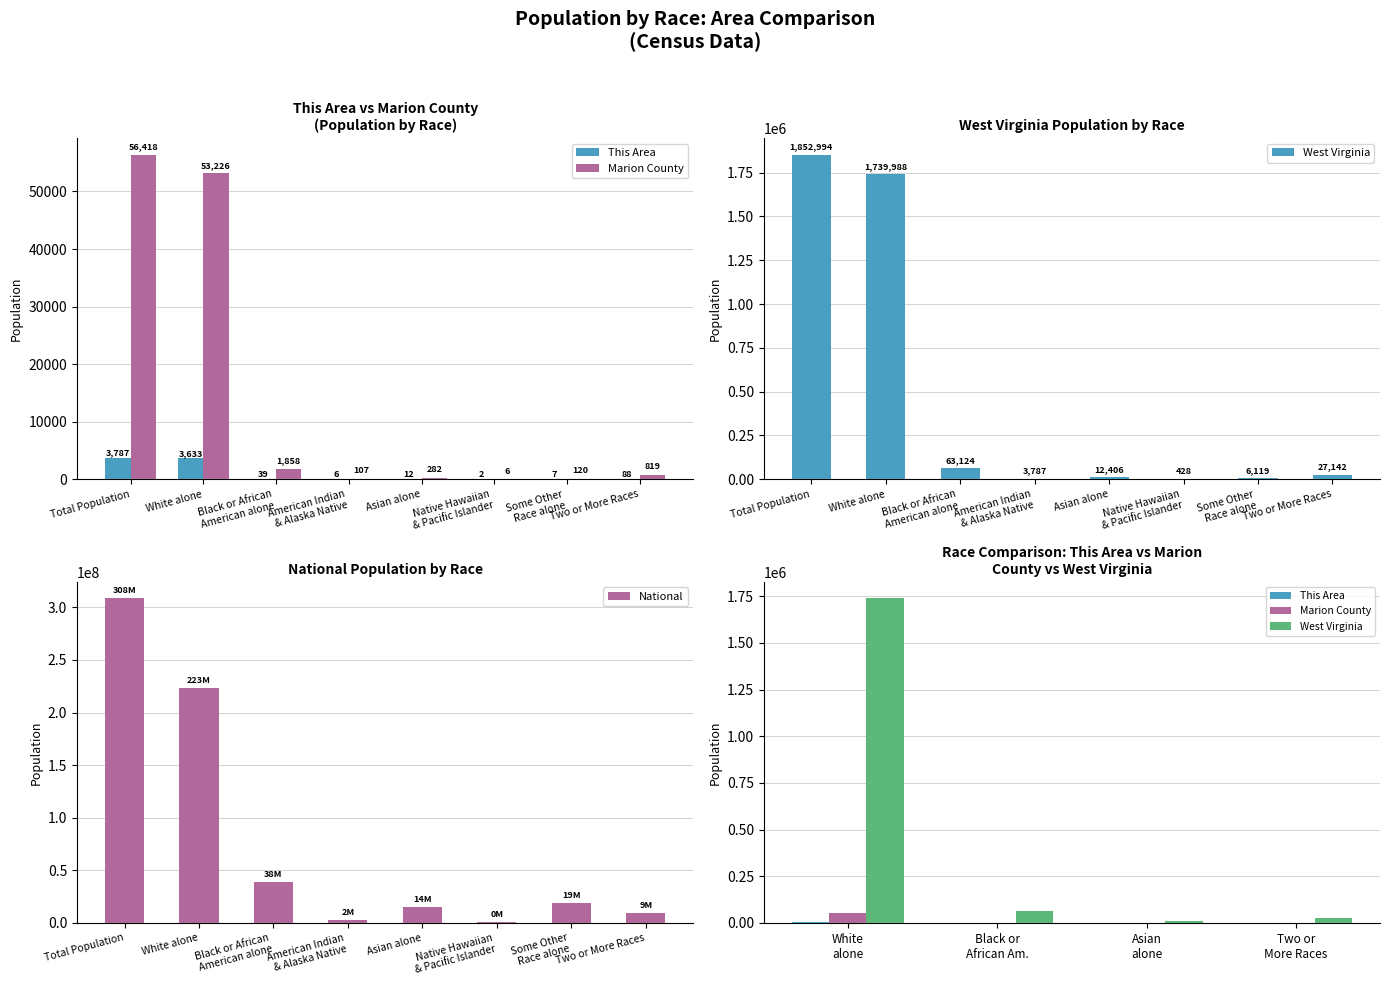

The value of National at Total Population is 308745538. True or false?

True